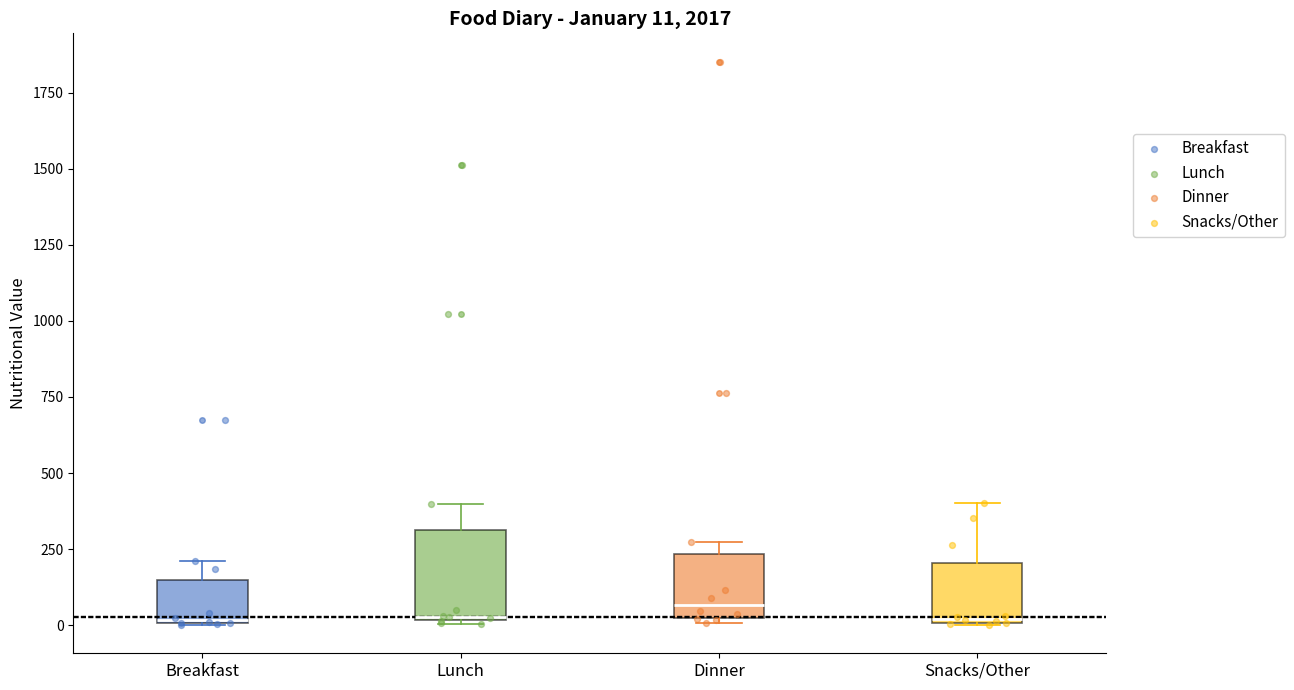

Comparing the boxes themselves (not the whiskers), which one is the tallest?

Lunch